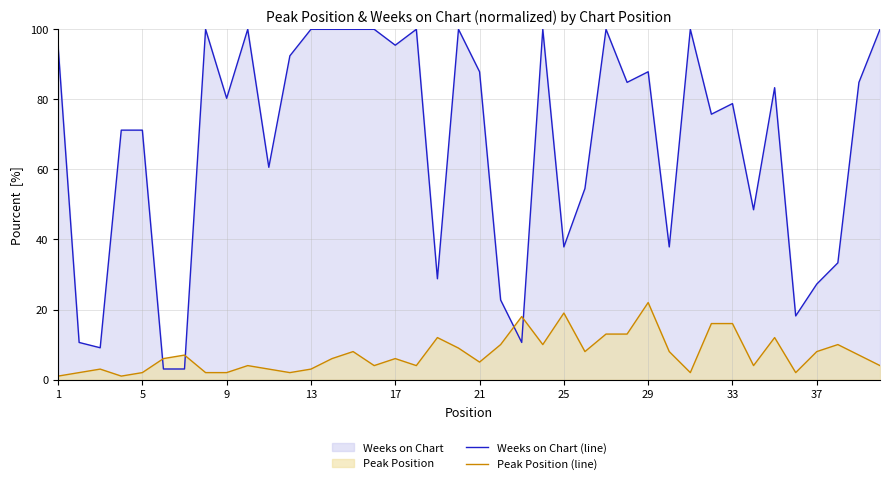

Which series has the largest range (max minus min)?

Weeks on Chart (line)